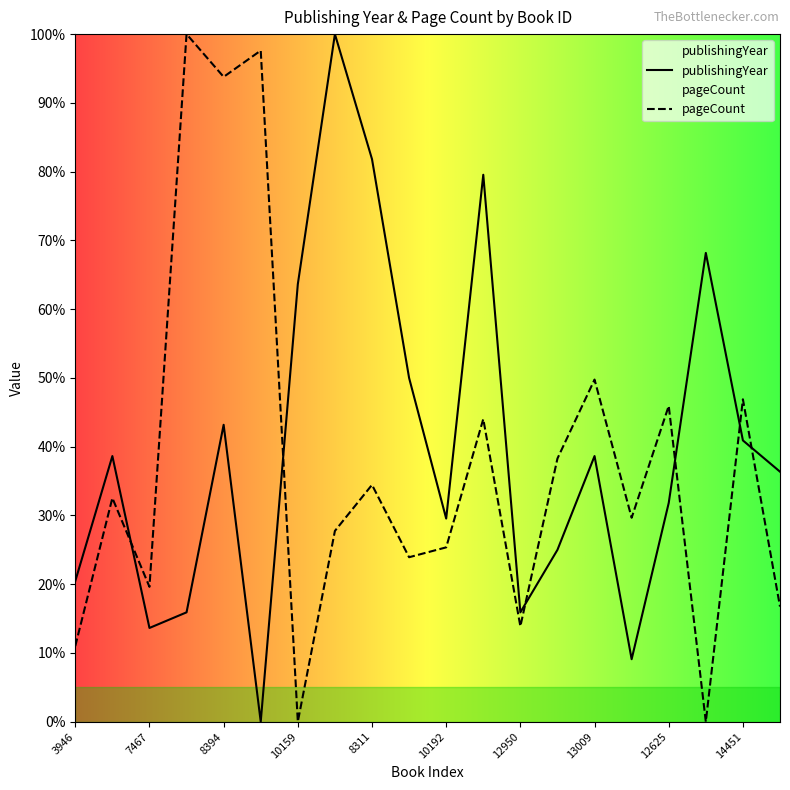

What is the difference between the second highest and minimum values in the publishingYear series?

81.8